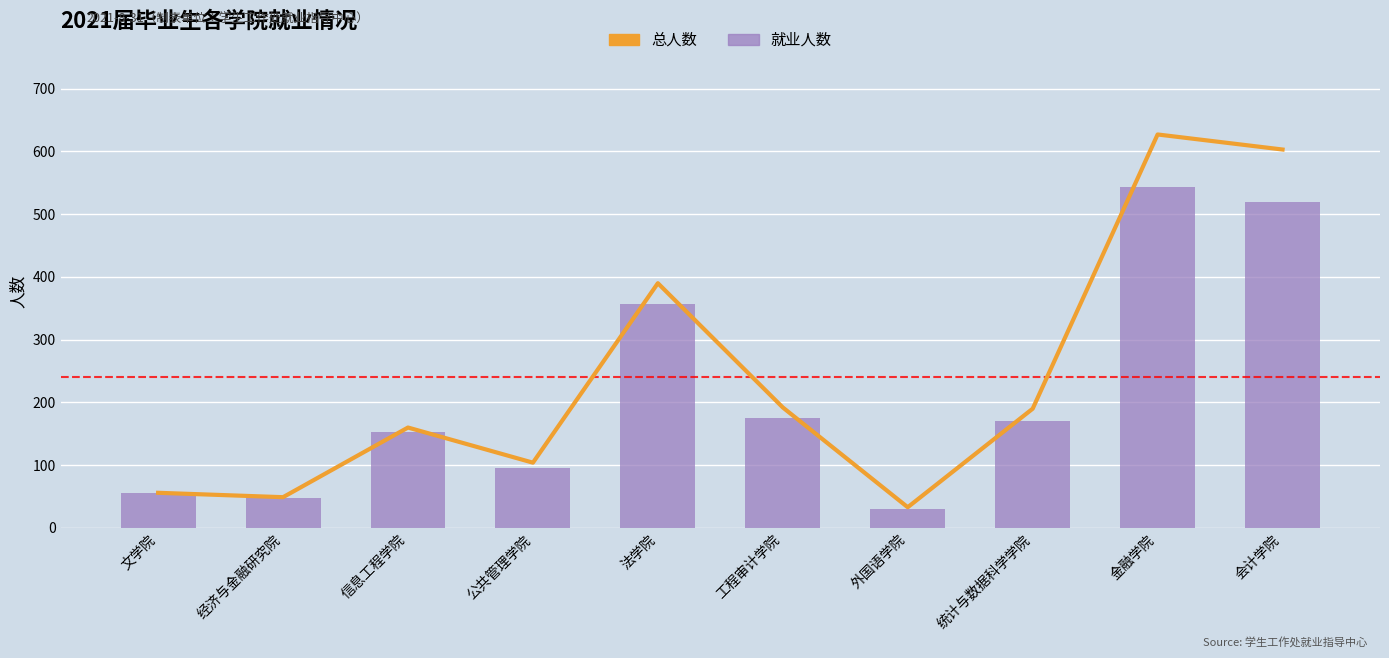

At which label does 总人数 reach its peak?

金融学院